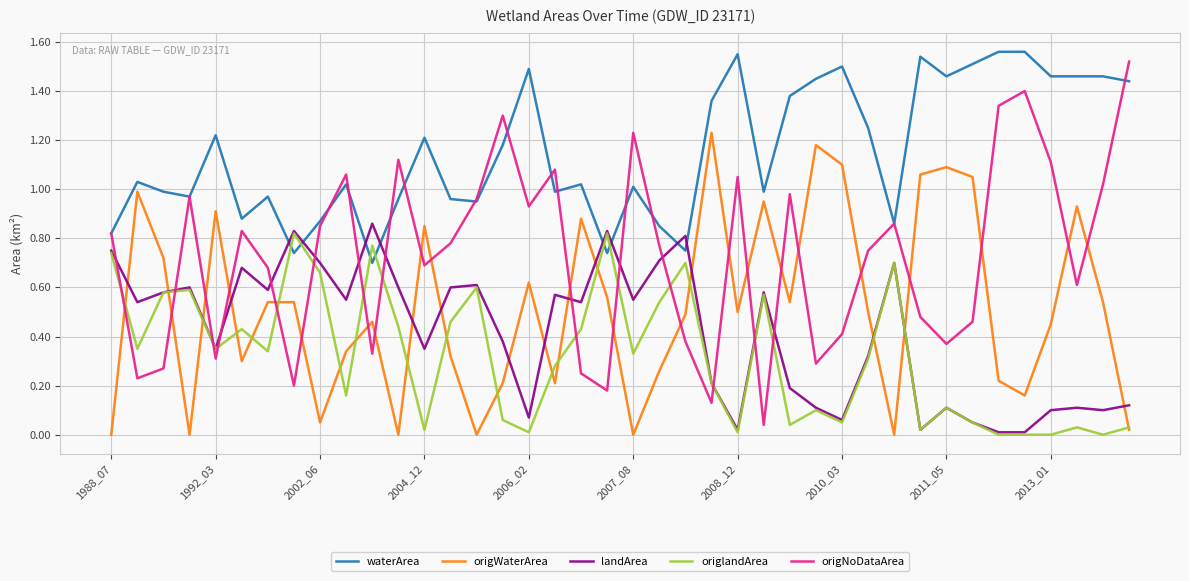

Which series has the widest spread of values?

origNoDataArea